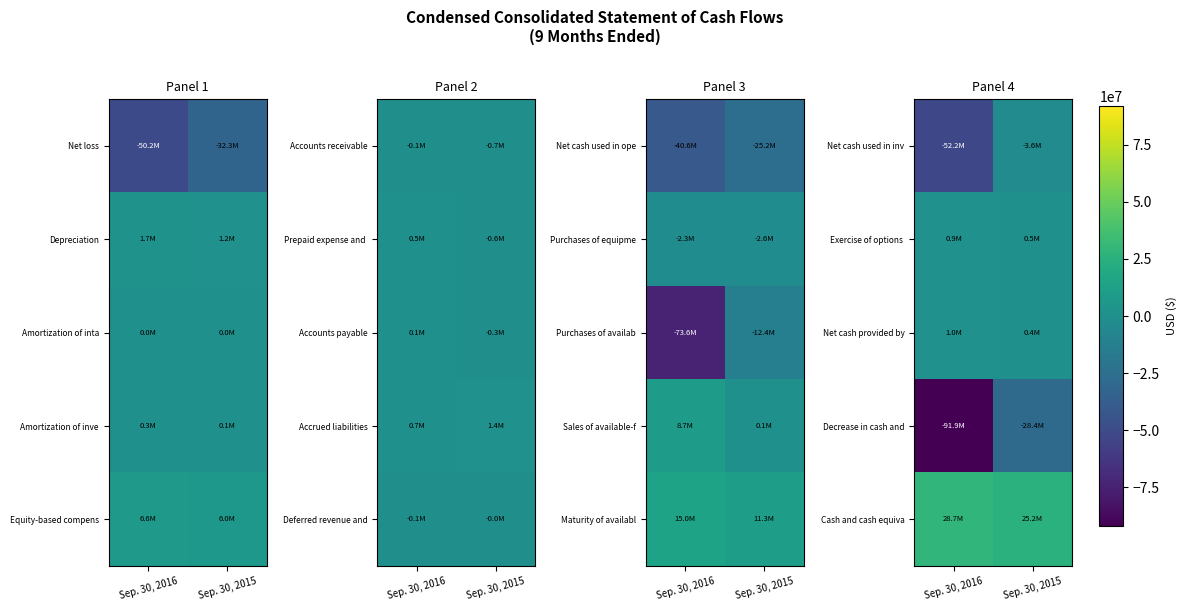

Count the number of categories in the chart.

2